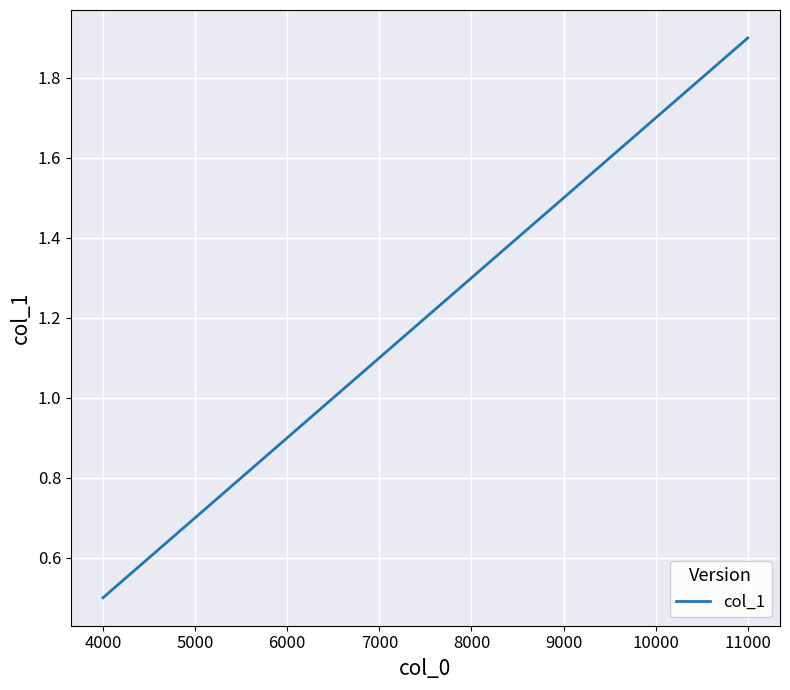

What is the greatest value displayed?

1.9